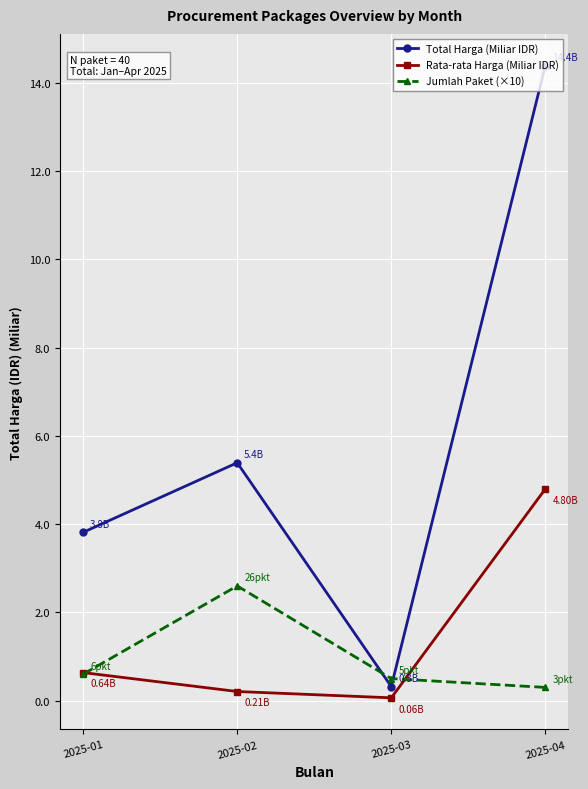

What is the smallest value displayed?

0.1